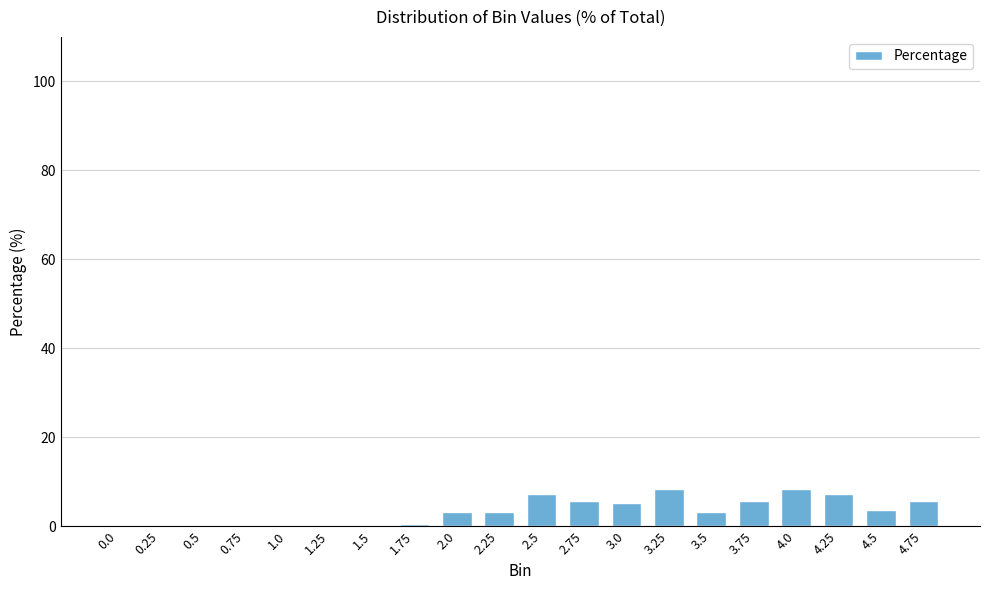

Are the bars horizontal?

No